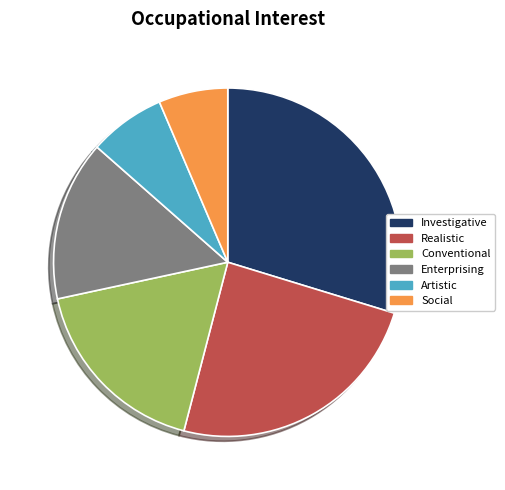

How many segments does this pie chart have?

6